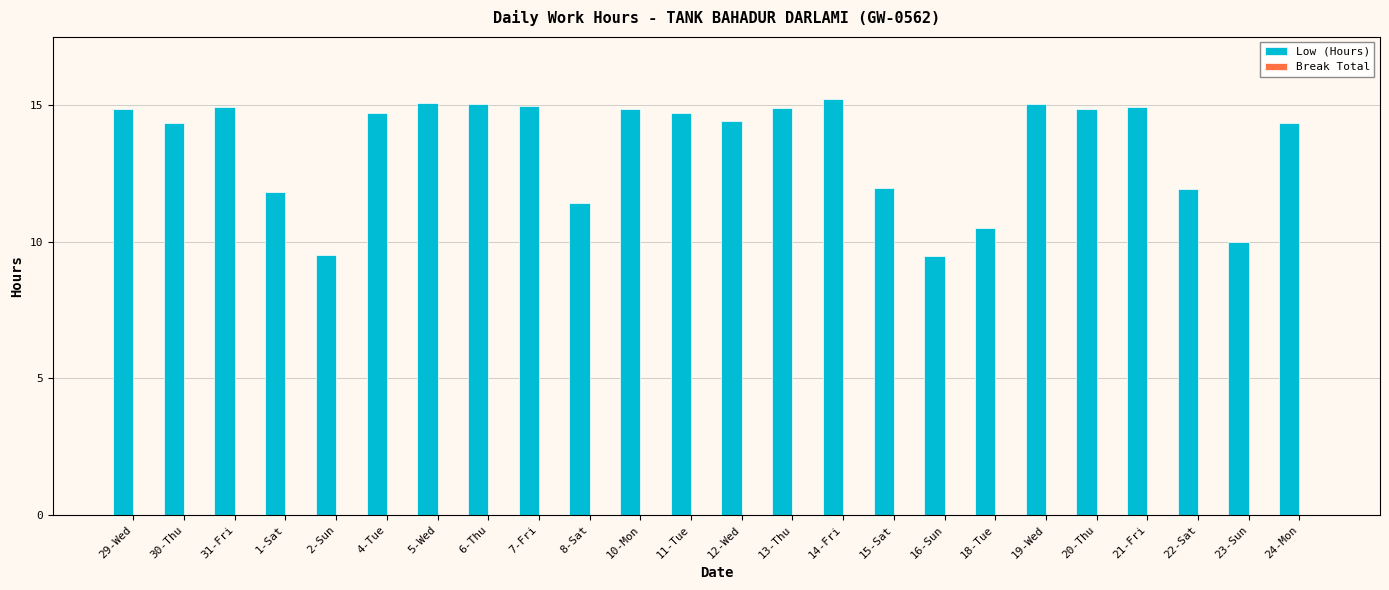

What position from the left is 8-Sat?

10